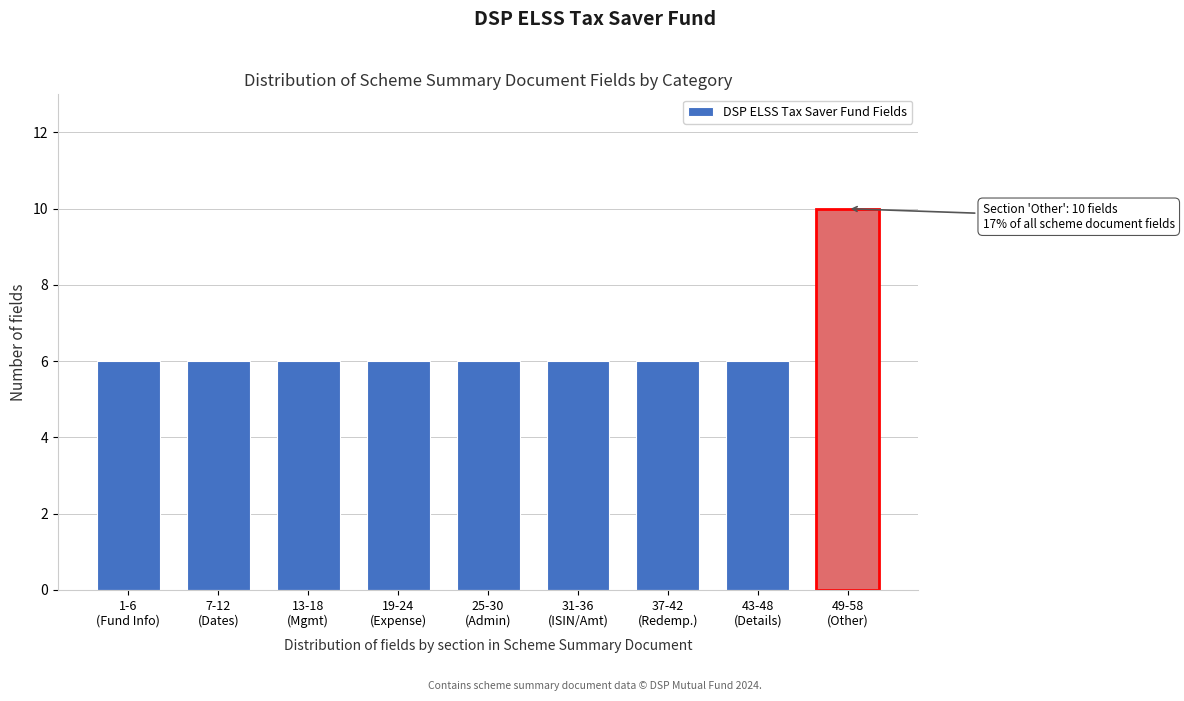

Reading right to left, transcribe all the data shown in this chart.

10	6	6	6	6	6	6	6	6